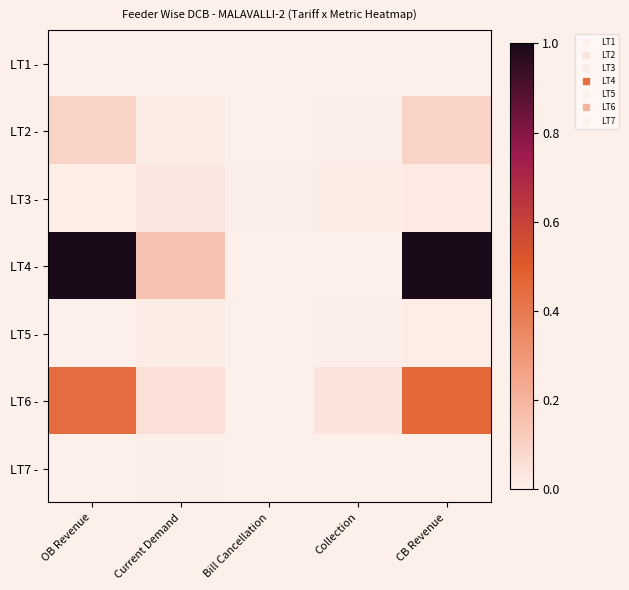

What is the maximum value shown in the chart?

1.0